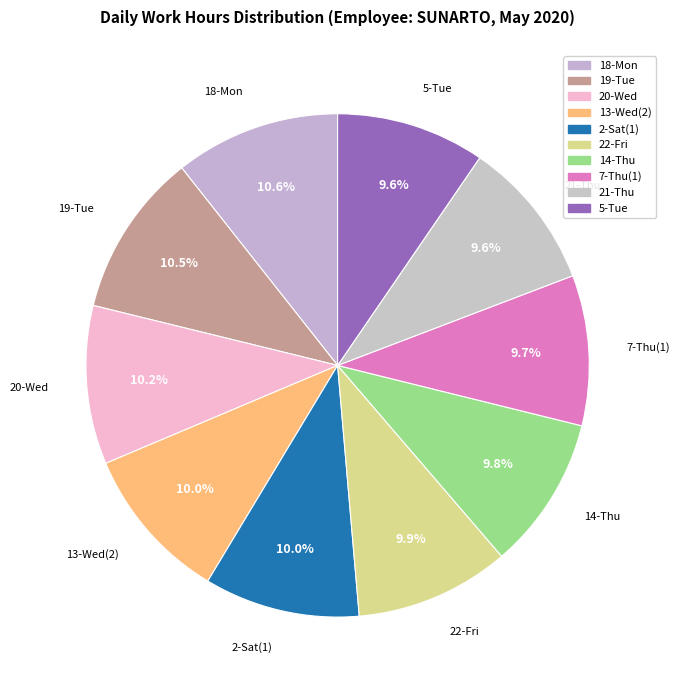

Does any single category account for the majority?

No